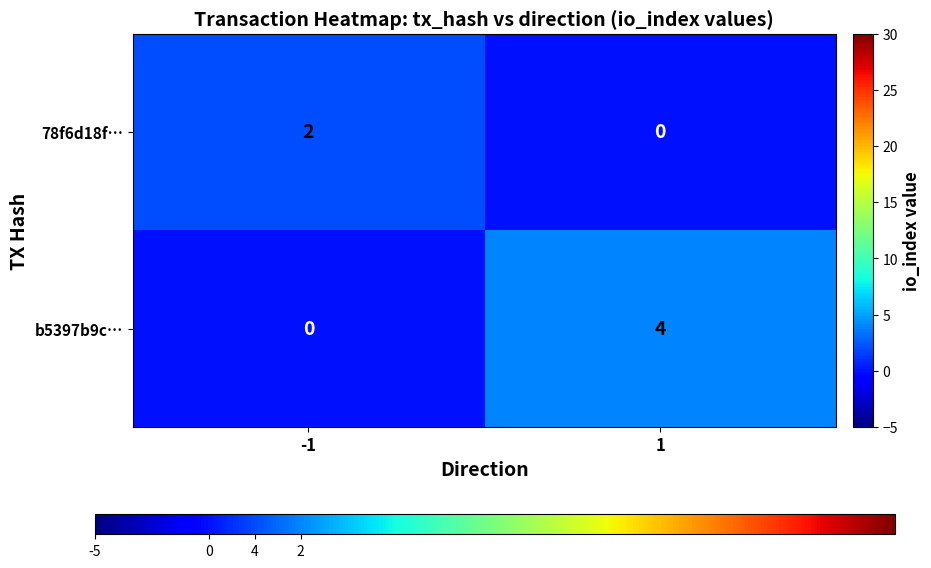

The value of b5397b9c… at -1 is -2. True or false?

False